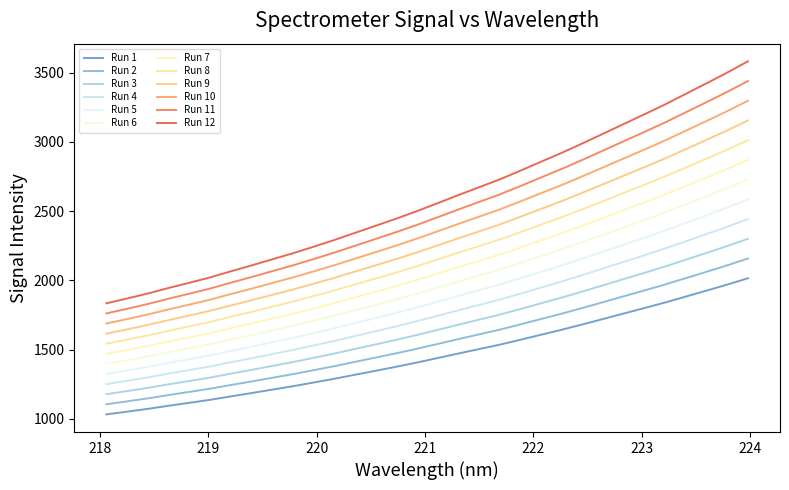

What is the maximum value shown in the chart?

3582.9